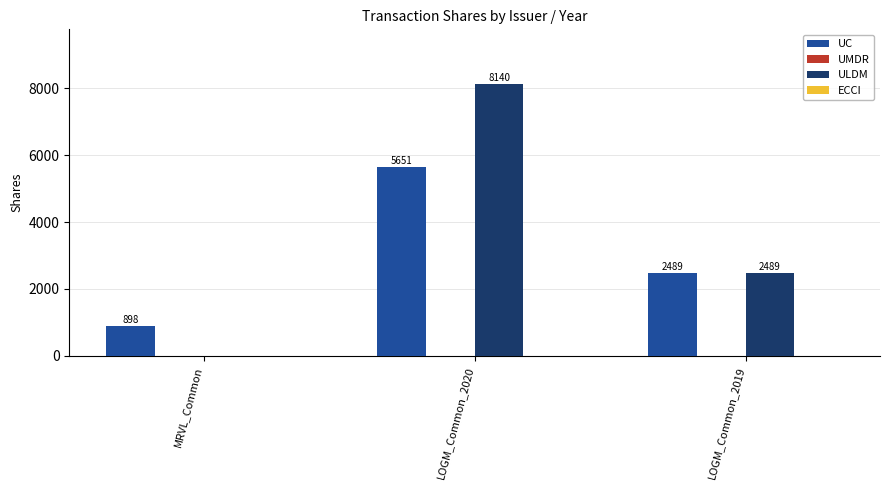

At which category is the sum across all series the highest?

LOGM_Common_2020